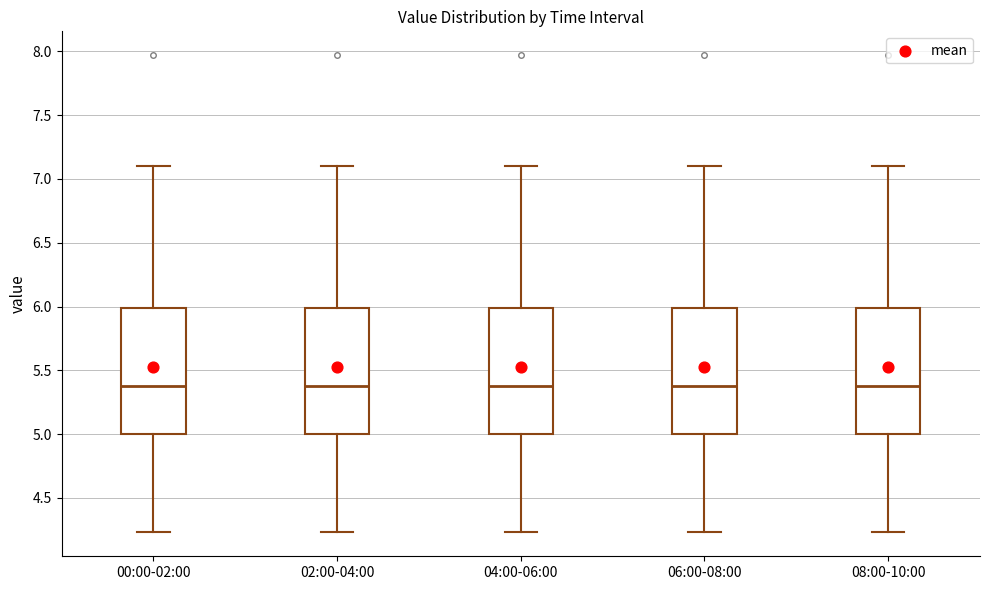

Reading left to right, transcribe this box plot: for each box, give where its median line is, the range the box spans, and where its two whiskers end, as read against the y-axis. The values are not printed on the chart, so give them approximately, as read against the axis.

00:00-02:00: median 5.40, box 5.00 to 6.00, whiskers 4.25 to 7.10
02:00-04:00: median 5.40, box 5.00 to 6.00, whiskers 4.25 to 7.10
04:00-06:00: median 5.40, box 5.00 to 6.00, whiskers 4.25 to 7.10
06:00-08:00: median 5.40, box 5.00 to 6.00, whiskers 4.25 to 7.10
08:00-10:00: median 5.40, box 5.00 to 6.00, whiskers 4.25 to 7.10